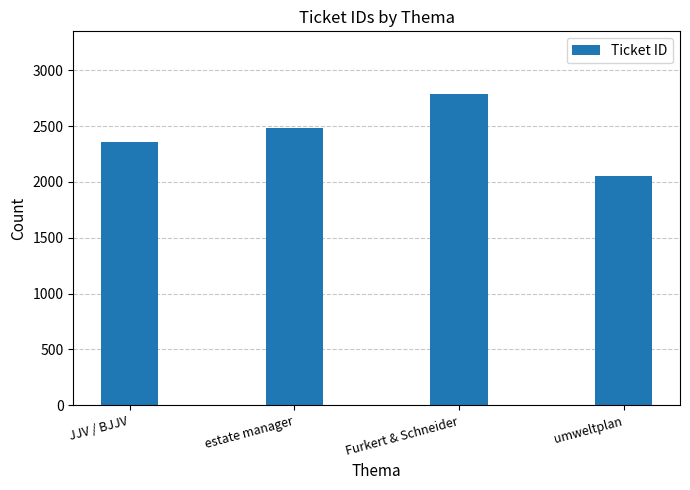

Rank the categories by value from lowest to highest.

umweltplan, JJV / BJJV, estate manager, Furkert & Schneider